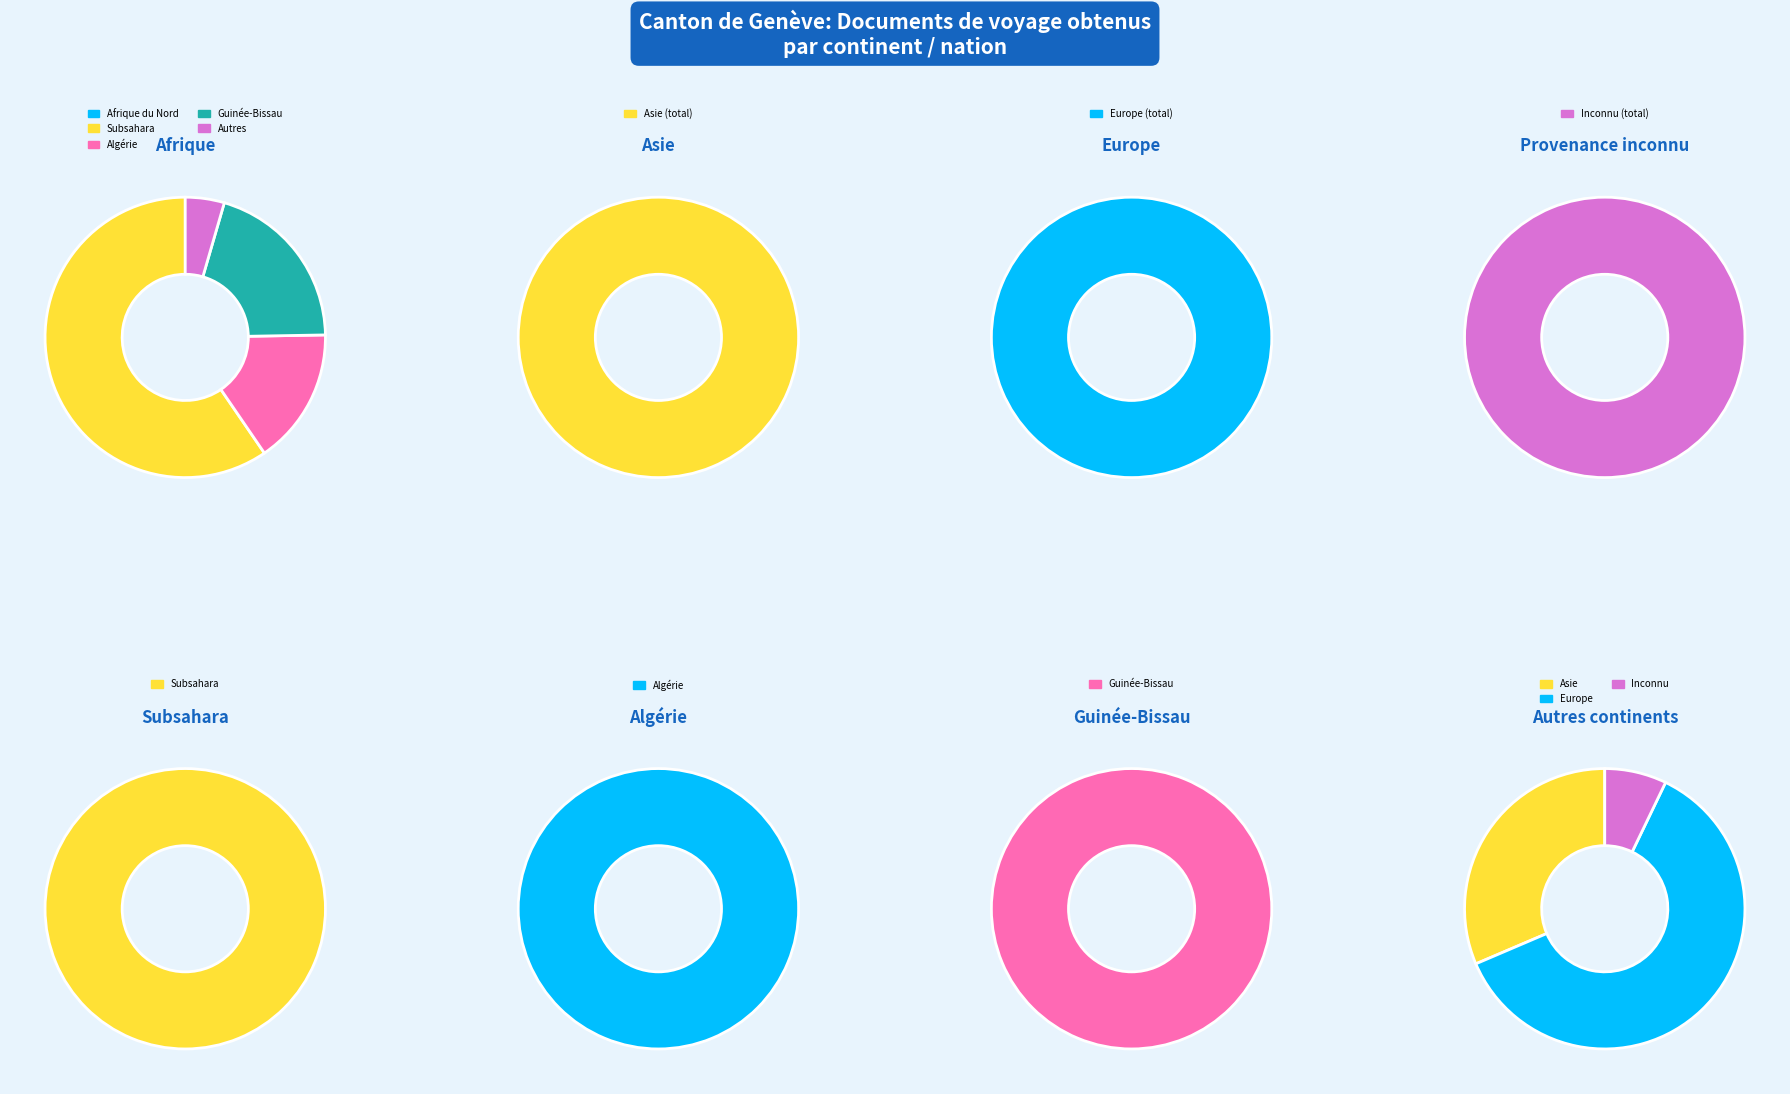

To the nearest percent, what is the combined percentage of Afrique and Europe?

81%